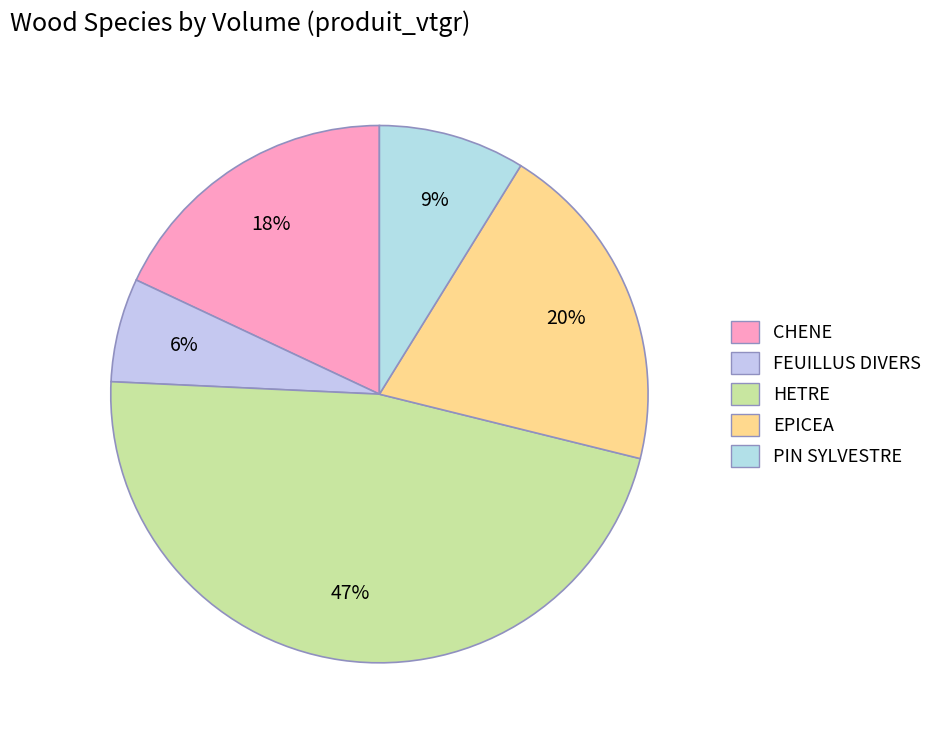

Is there a majority slice in this chart?

No